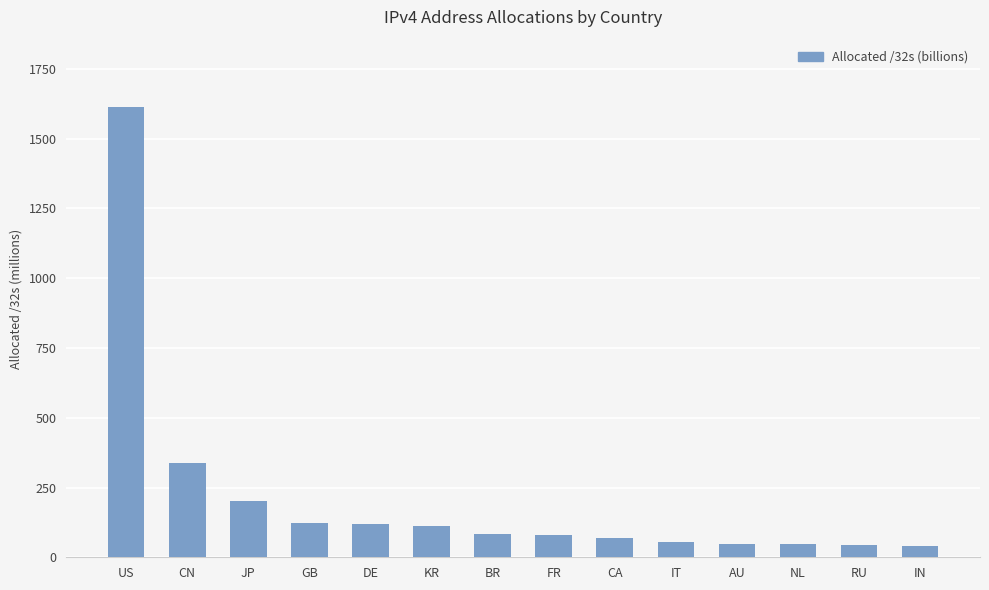

What is the change in value from DE to IN?

-78.2